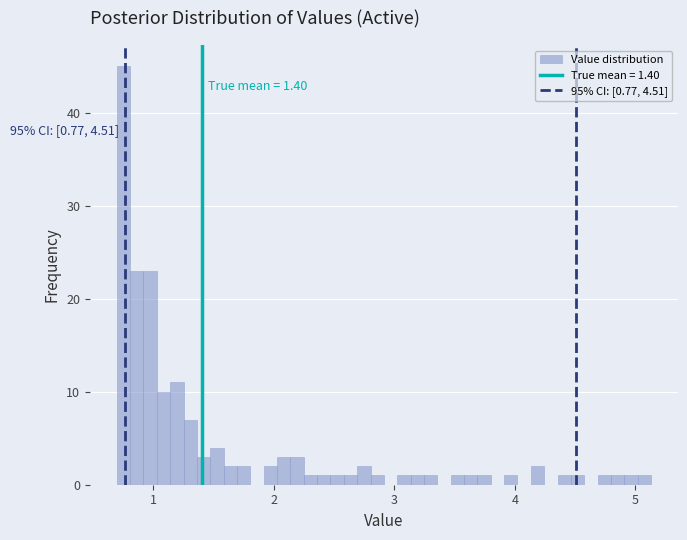

Read against the x-axis, roughly where is the centre of the tallest bar?

0.8